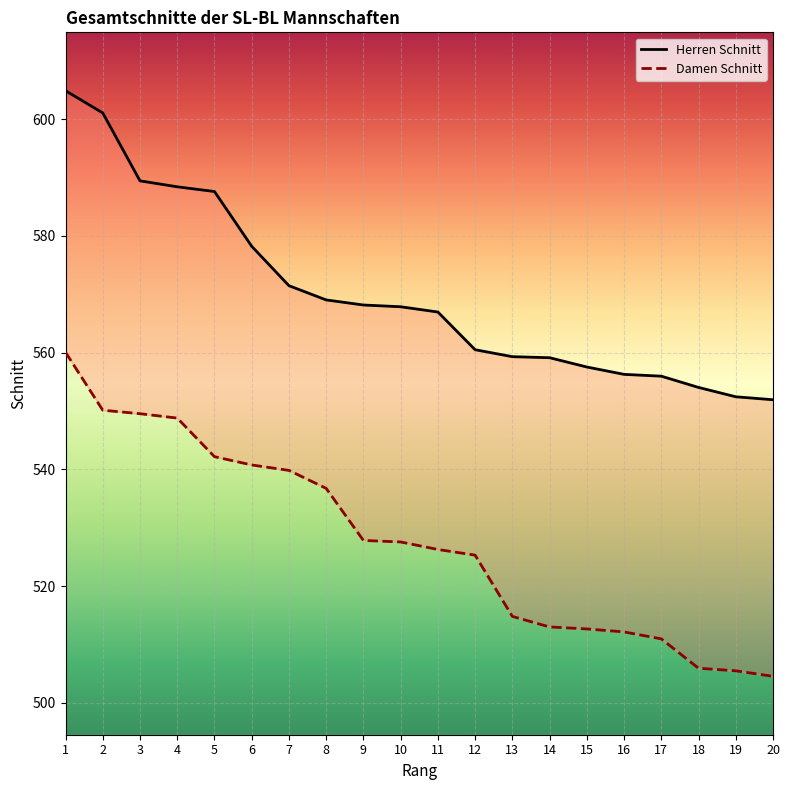

At which category does the chart reach its minimum across all series?

20